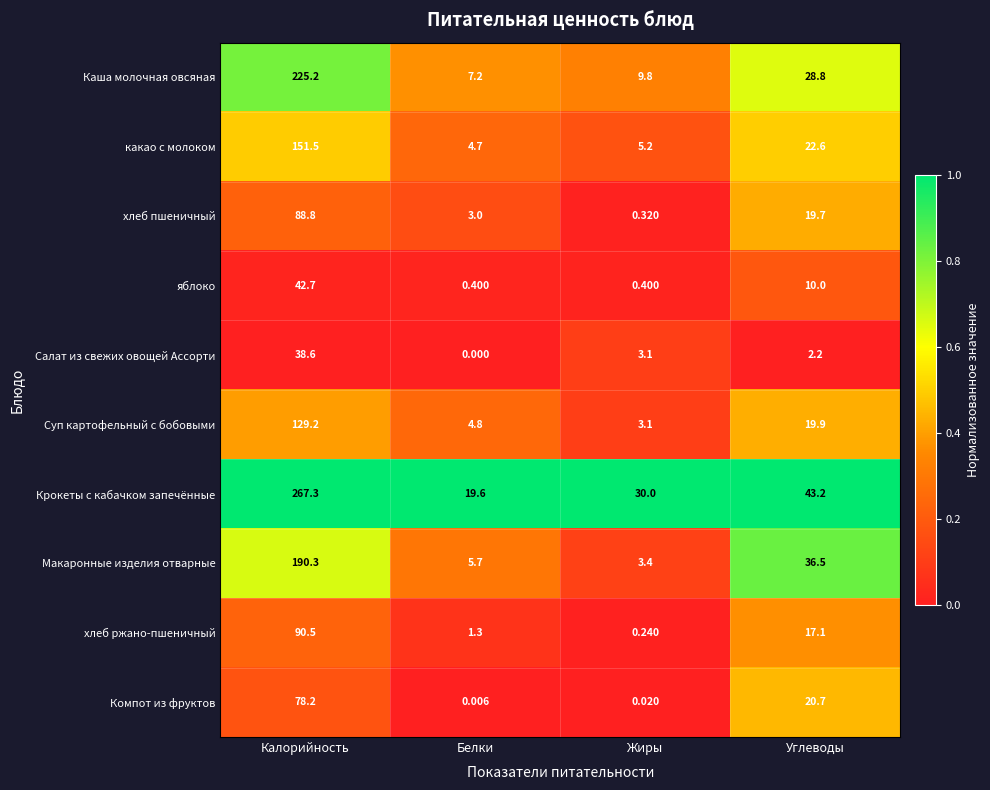

Which series has the widest spread of values?

Крокеты с кабачком запечённые